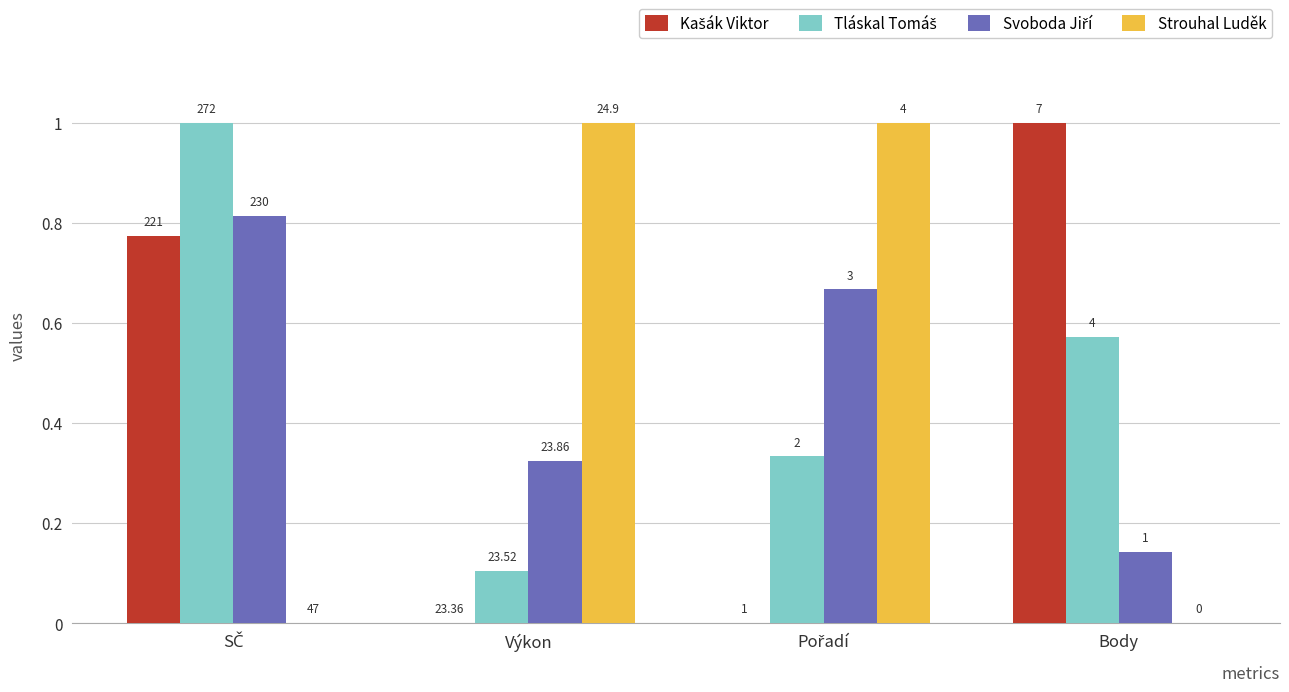

Which category has the lowest value in the Svoboda Jiří series?

Body